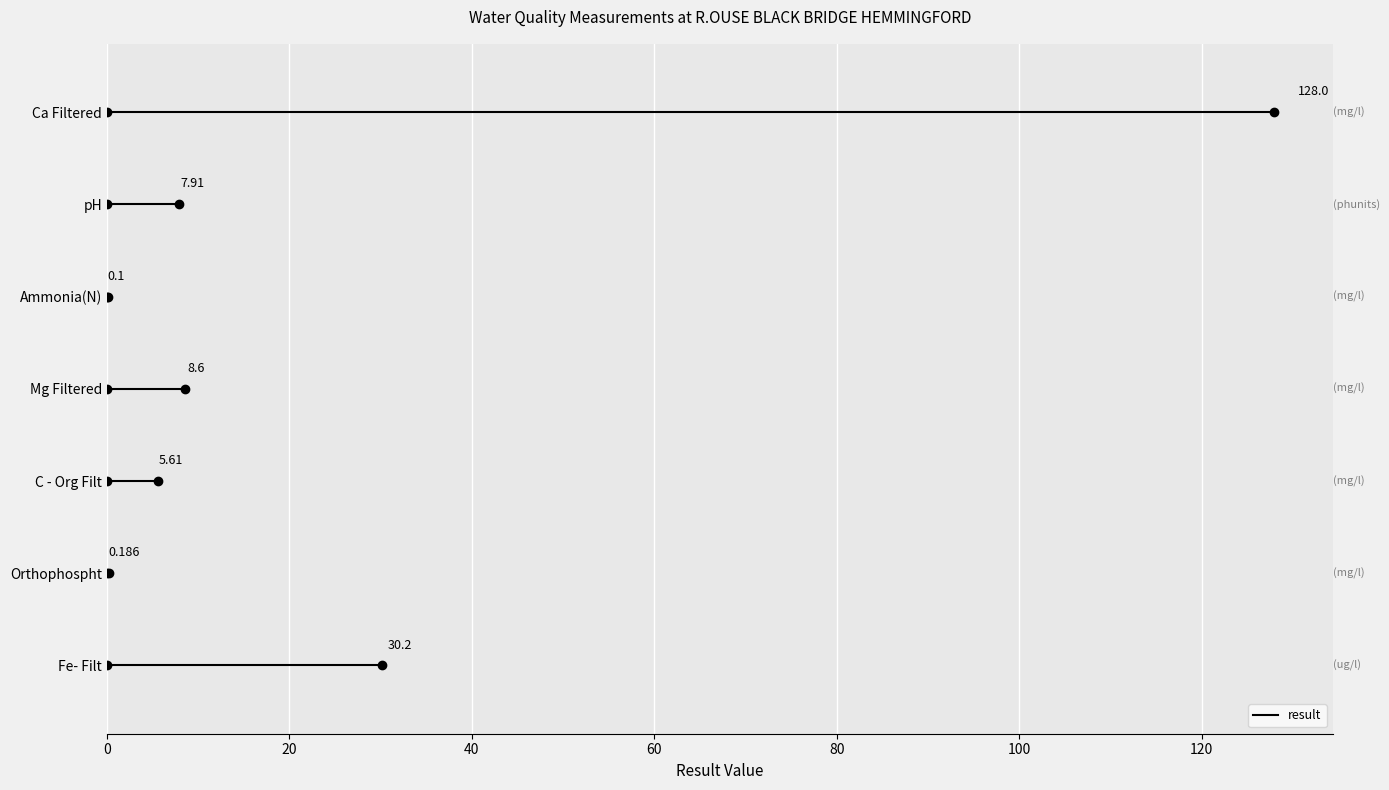

Which label corresponds to the largest value in the chart?

Ca Filtered